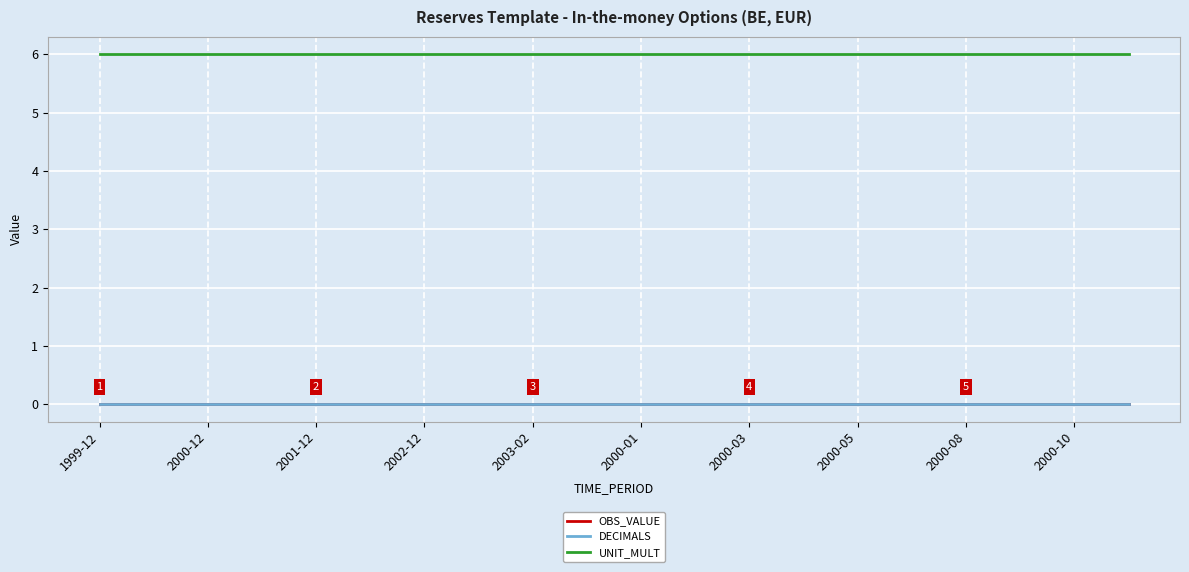

What is the value of the UNIT_MULT point at the 18th from the left?

6